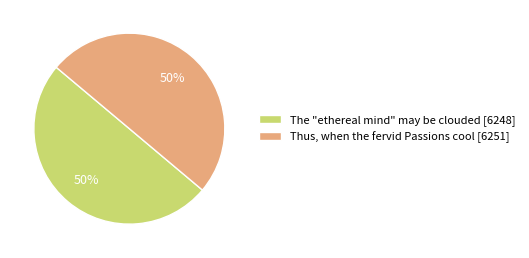

What is the ratio of the value at Thus, when the fervid Passions cool to the value at The "ethereal mind" may be clouded?

1.0